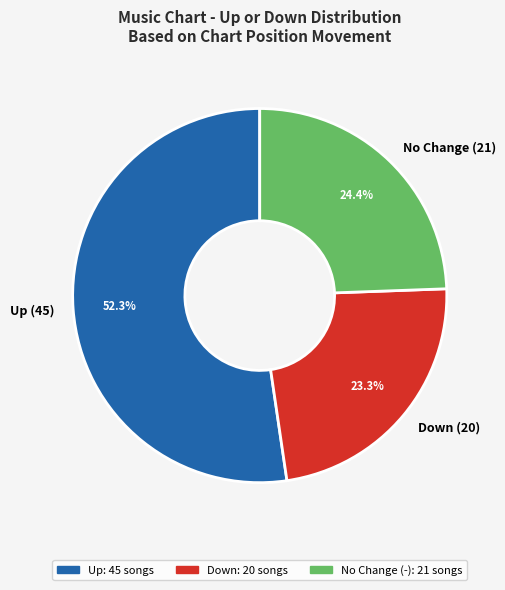

Which slice represents more than half of the pie?

Up (45)